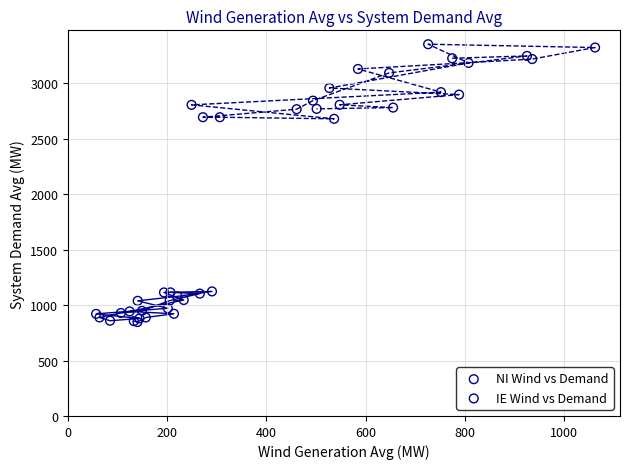

What are all the series names shown in the legend?

NI Wind vs Demand, IE Wind vs Demand